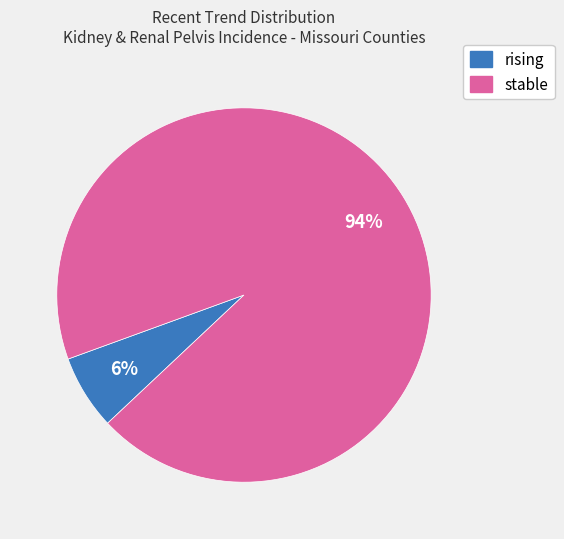

What percentage is the stable slice, to the nearest percent?

94%